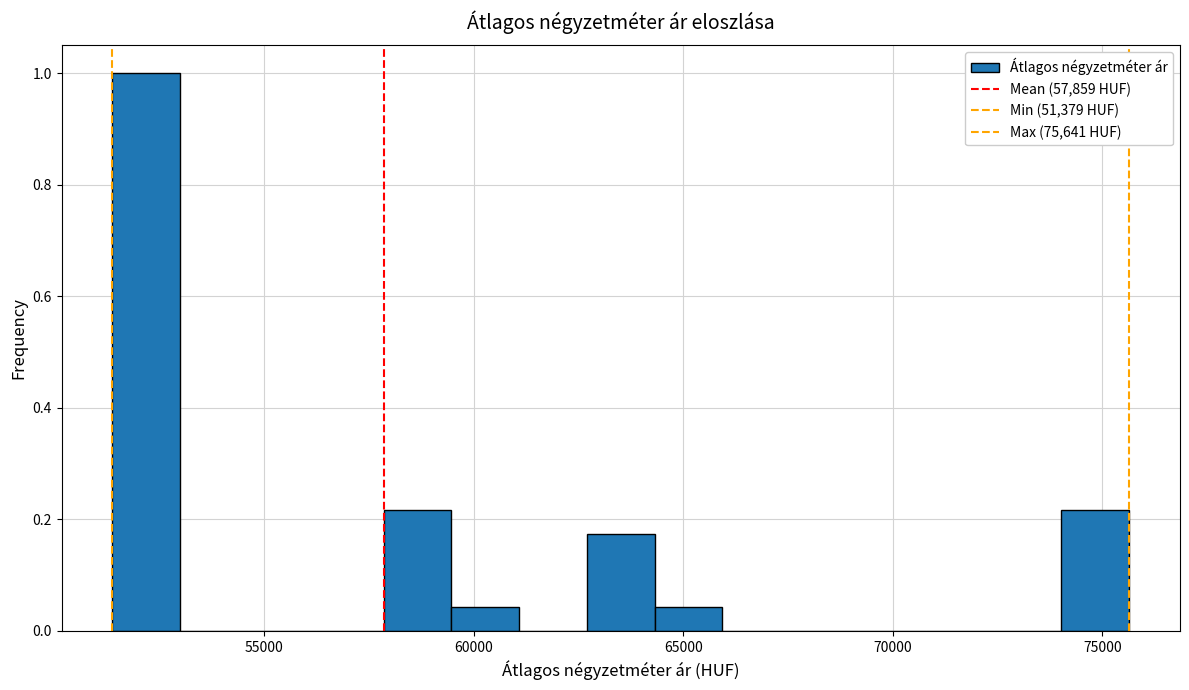

Read against the x-axis, roughly where is the centre of the tallest bar?

52000